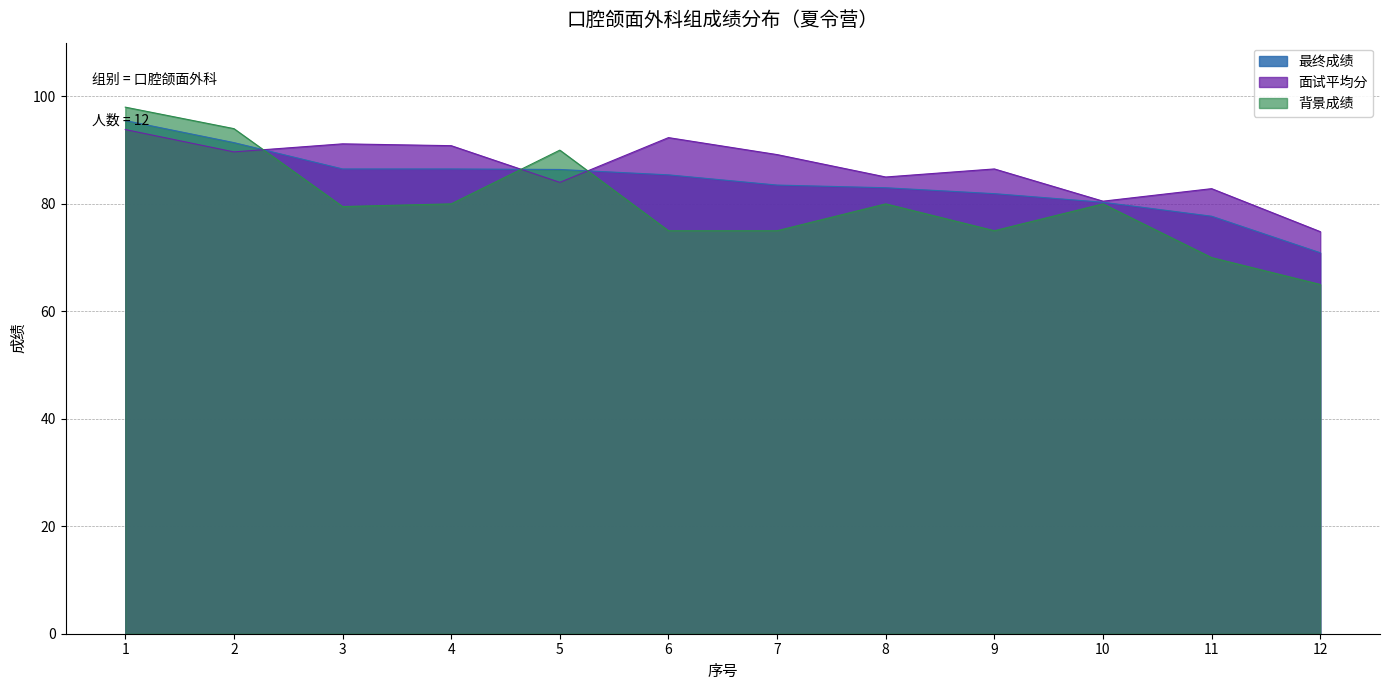

What is the average value of the 面试平均分 series?

86.7